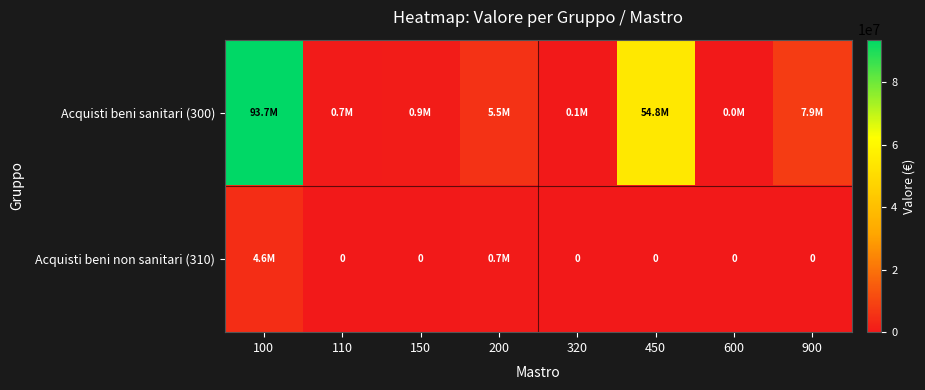

Rank the categories by Acquisti beni sanitari (300) value from highest to lowest.

100, 450, 900, 200, 150, 110, 320, 600